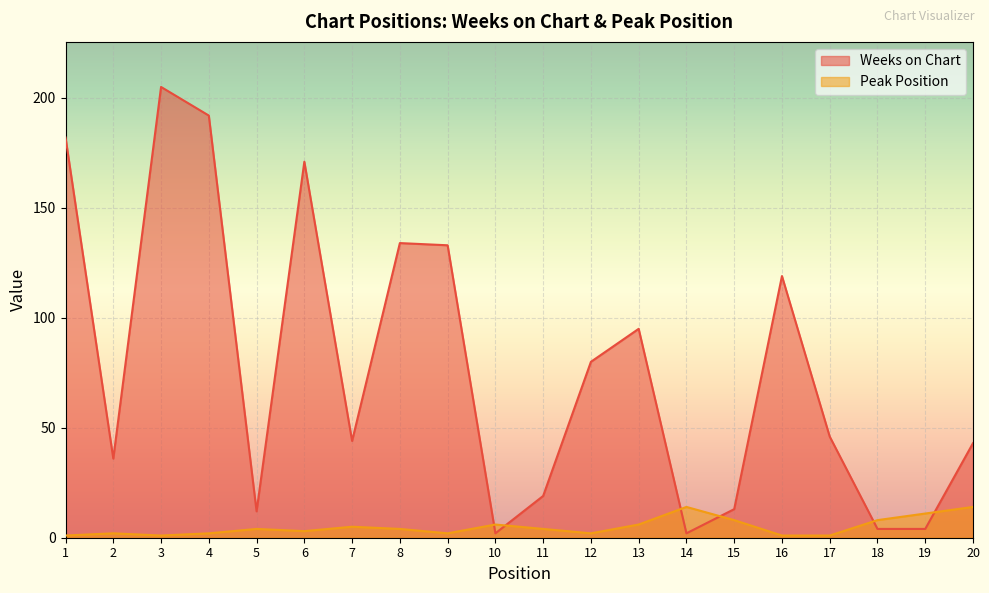

What is the difference between the Peak Position values at 19 and 3?

10